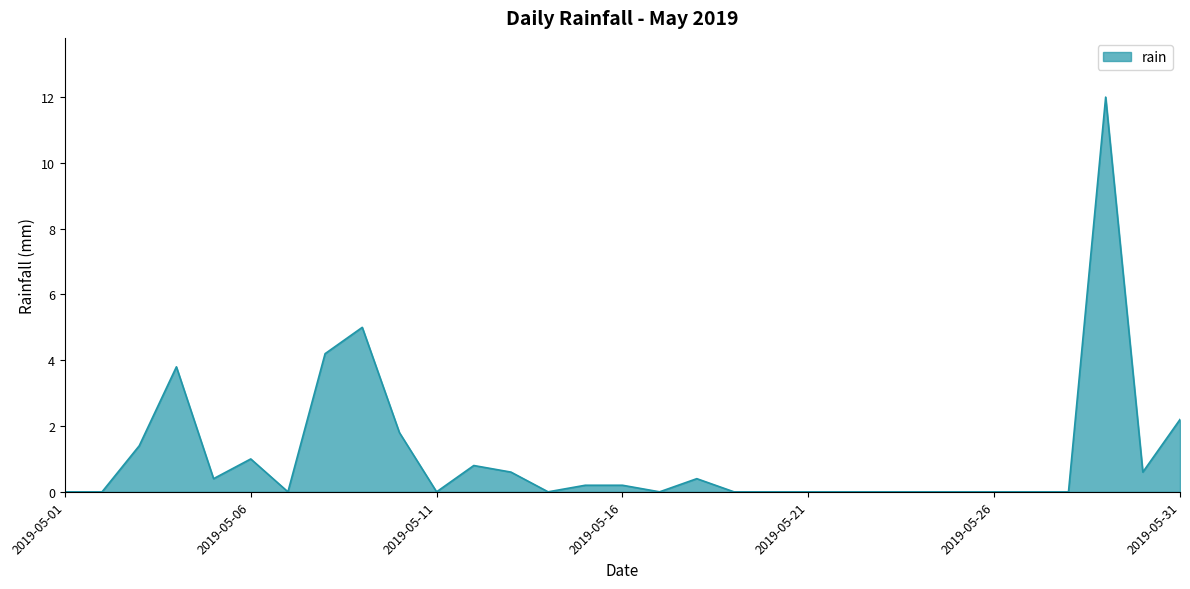

What is the greatest value displayed?

12.0